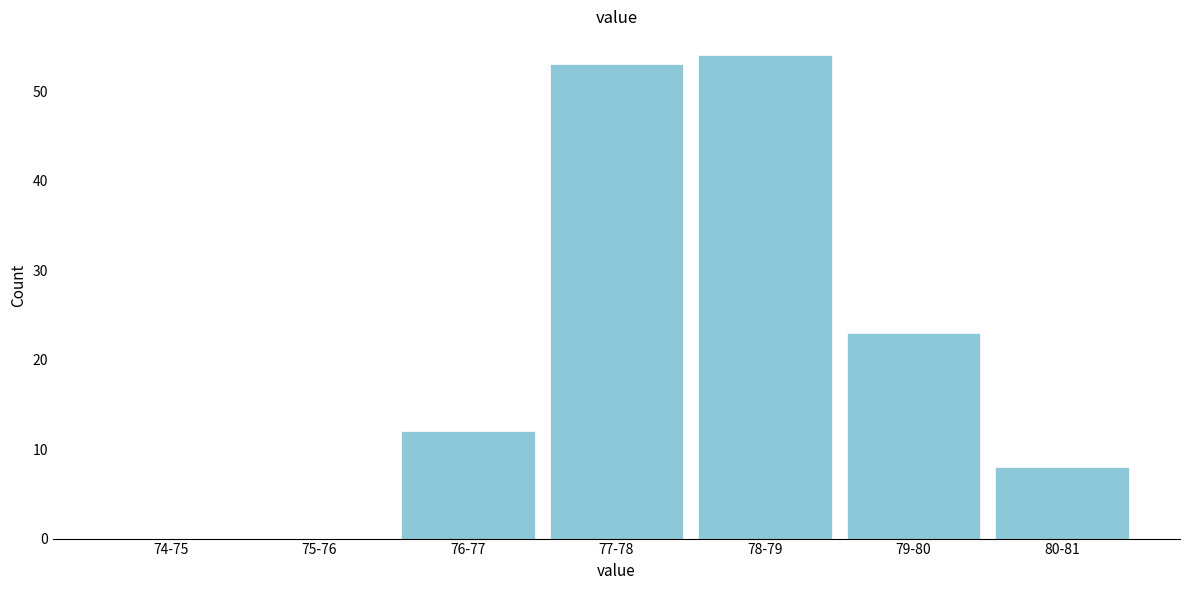

Reading left to right, extract all data points from this chart.

74-75=0	75-76=0	76-77=12	77-78=53	78-79=54	79-80=23	80-81=8